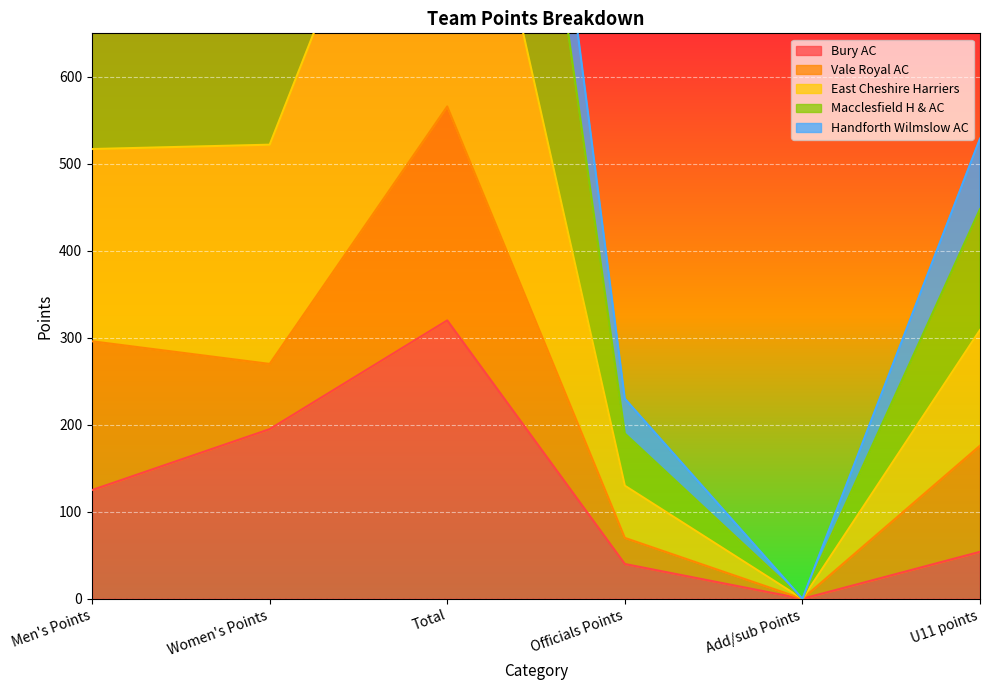

Which series has the largest total across all categories?

Macclesfield H & AC